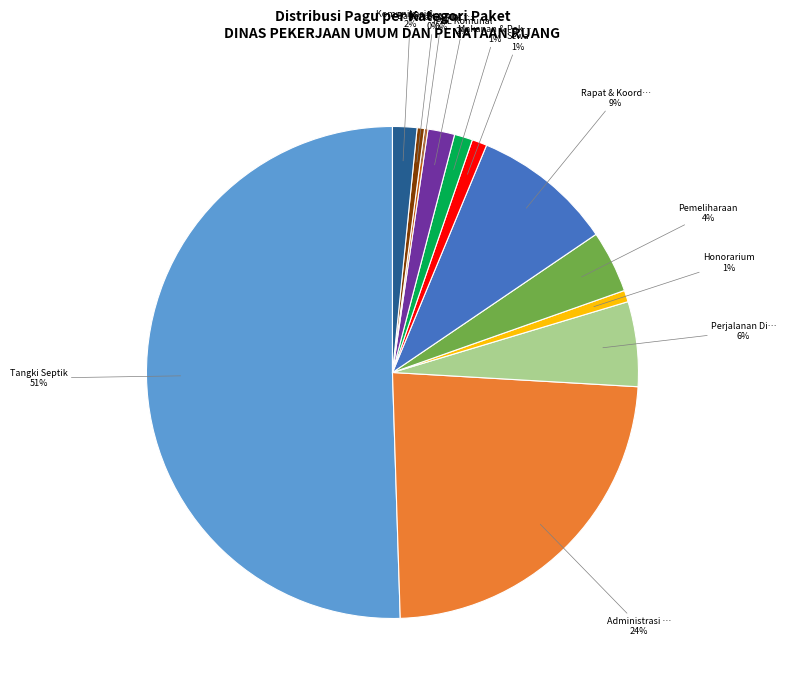

To the nearest percent, what is the average slice percentage?

8%